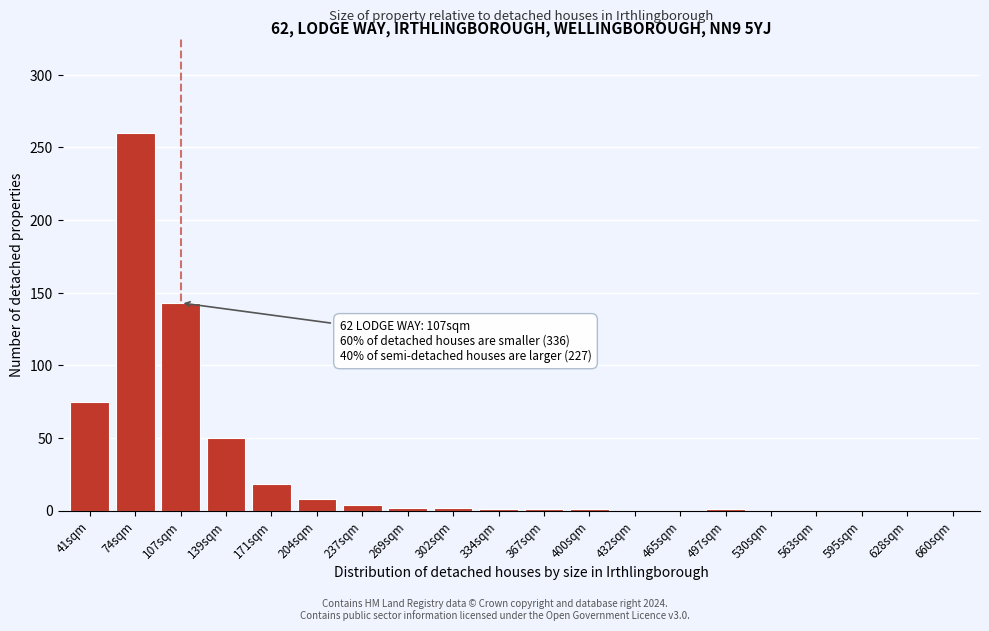

At which category does the chart reach its peak across all series?

74sqm